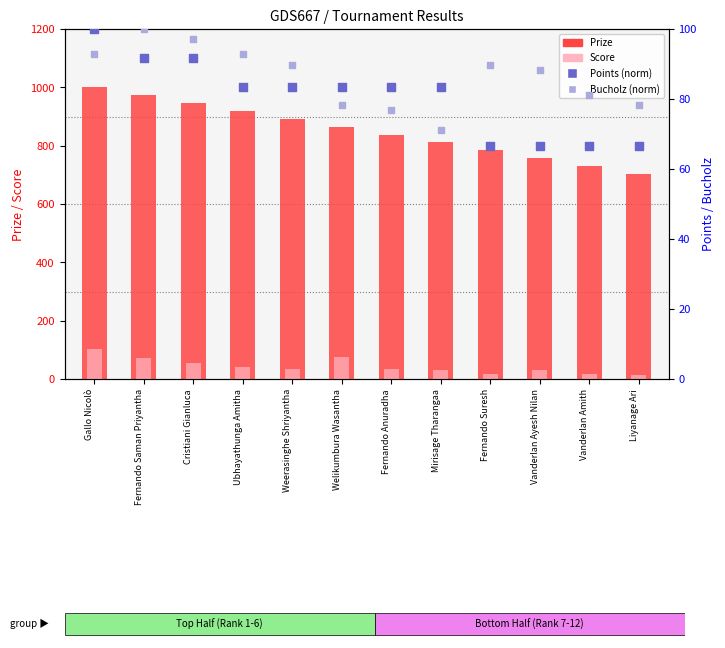

What are all the series names shown in the legend?

Prize, Score, Points, Bucholz